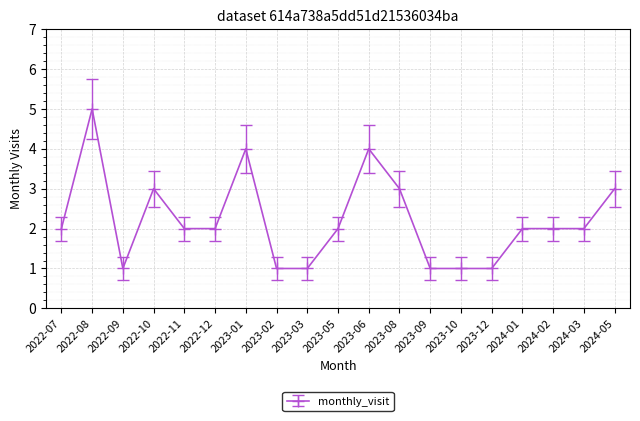

What is the ratio of the value at 2024-05 to the value at 2024-02?

1.5